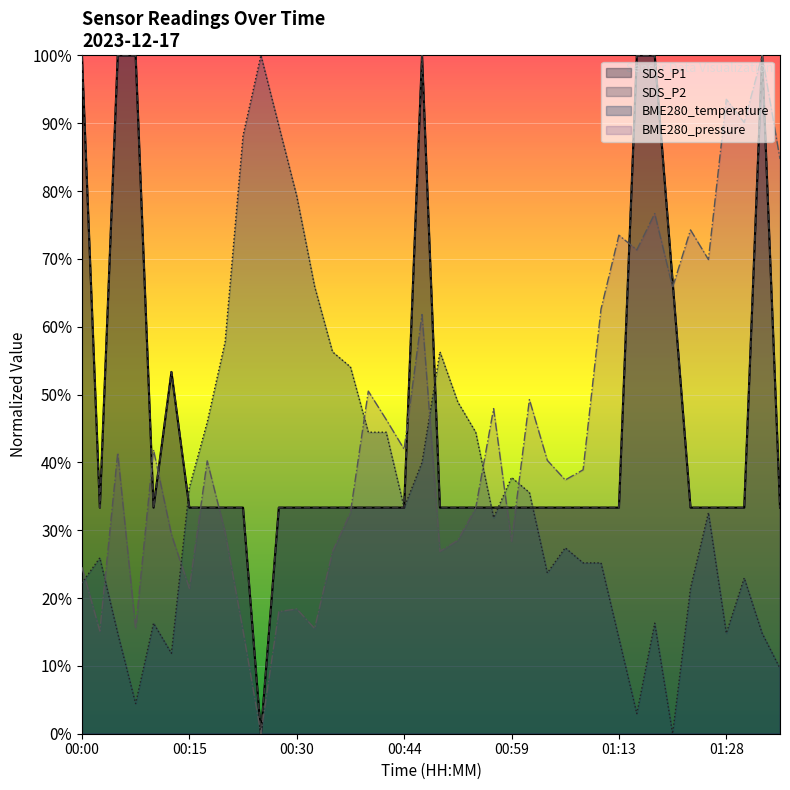

Reading left to right, list all the values displayed in this chart.

SDS_P1: 100.0	33.3	100.0	100.0	33.3	53.3	33.3	33.3	33.3	33.3	0.0	33.3	33.3	33.3	33.3	33.3	33.3	33.3	33.3	100.0	33.3	33.3	33.3	33.3	33.3	33.3	33.3	33.3	33.3	33.3	33.3	100.0	100.0	66.7	33.3	33.3	33.3	33.3	100.0	33.3
SDS_P2: 100.0	33.3	100.0	100.0	33.3	53.3	33.3	33.3	33.3	33.3	0.0	33.3	33.3	33.3	33.3	33.3	33.3	33.3	33.3	100.0	33.3	33.3	33.3	33.3	33.3	33.3	33.3	33.3	33.3	33.3	33.3	100.0	100.0	66.7	33.3	33.3	33.3	33.3	100.0	33.3
BME280_temperature: 22.2	25.9	14.8	4.4	16.3	11.9	36.3	45.9	57.8	88.1	100.0	89.6	79.3	65.9	56.3	54.1	44.4	44.4	33.3	40.0	56.3	48.9	44.4	31.9	37.8	35.6	23.7	27.4	25.2	25.2	14.1	3.0	16.3	0.0	21.5	32.6	14.8	23.0	14.8	9.6
BME280_pressure: 24.6	15.1	41.4	15.5	41.8	29.4	21.4	40.2	29.7	15.2	0.0	18.0	18.4	15.5	26.9	32.6	50.5	46.3	41.9	61.8	26.9	28.5	33.3	47.9	28.4	49.3	40.3	37.4	38.9	62.6	73.5	71.3	76.7	65.8	74.3	69.9	93.5	90.1	100.0	84.7